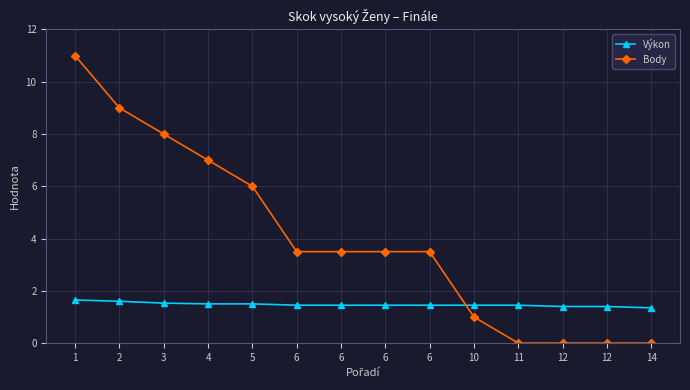

What are all the series names shown in the legend?

Výkon, Body